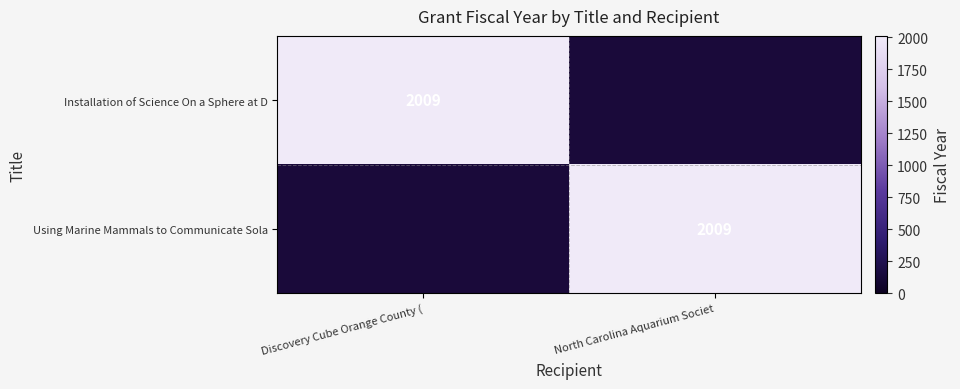

What is the approximate value of Installation of Science On a Sphere at D at Discovery Cube Orange County (?

2009